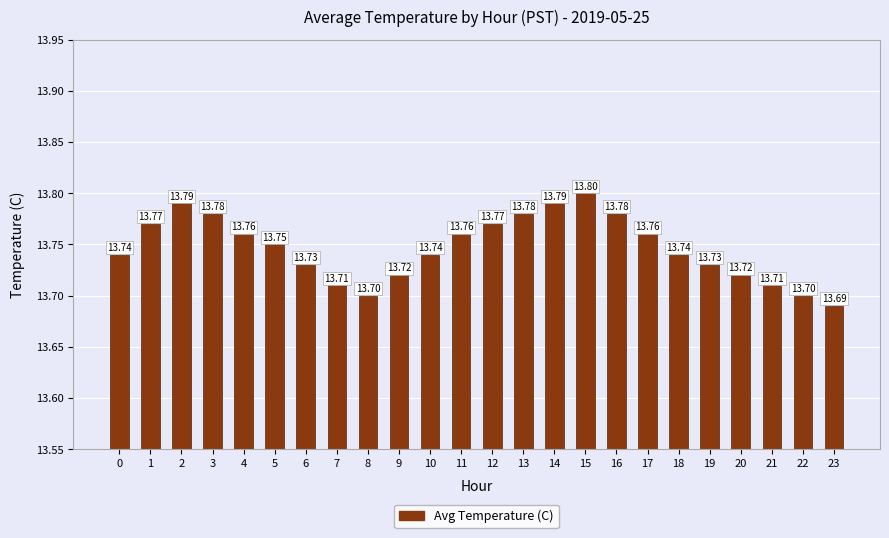

Are the bars grouped side by side (vs. stacked)?

No